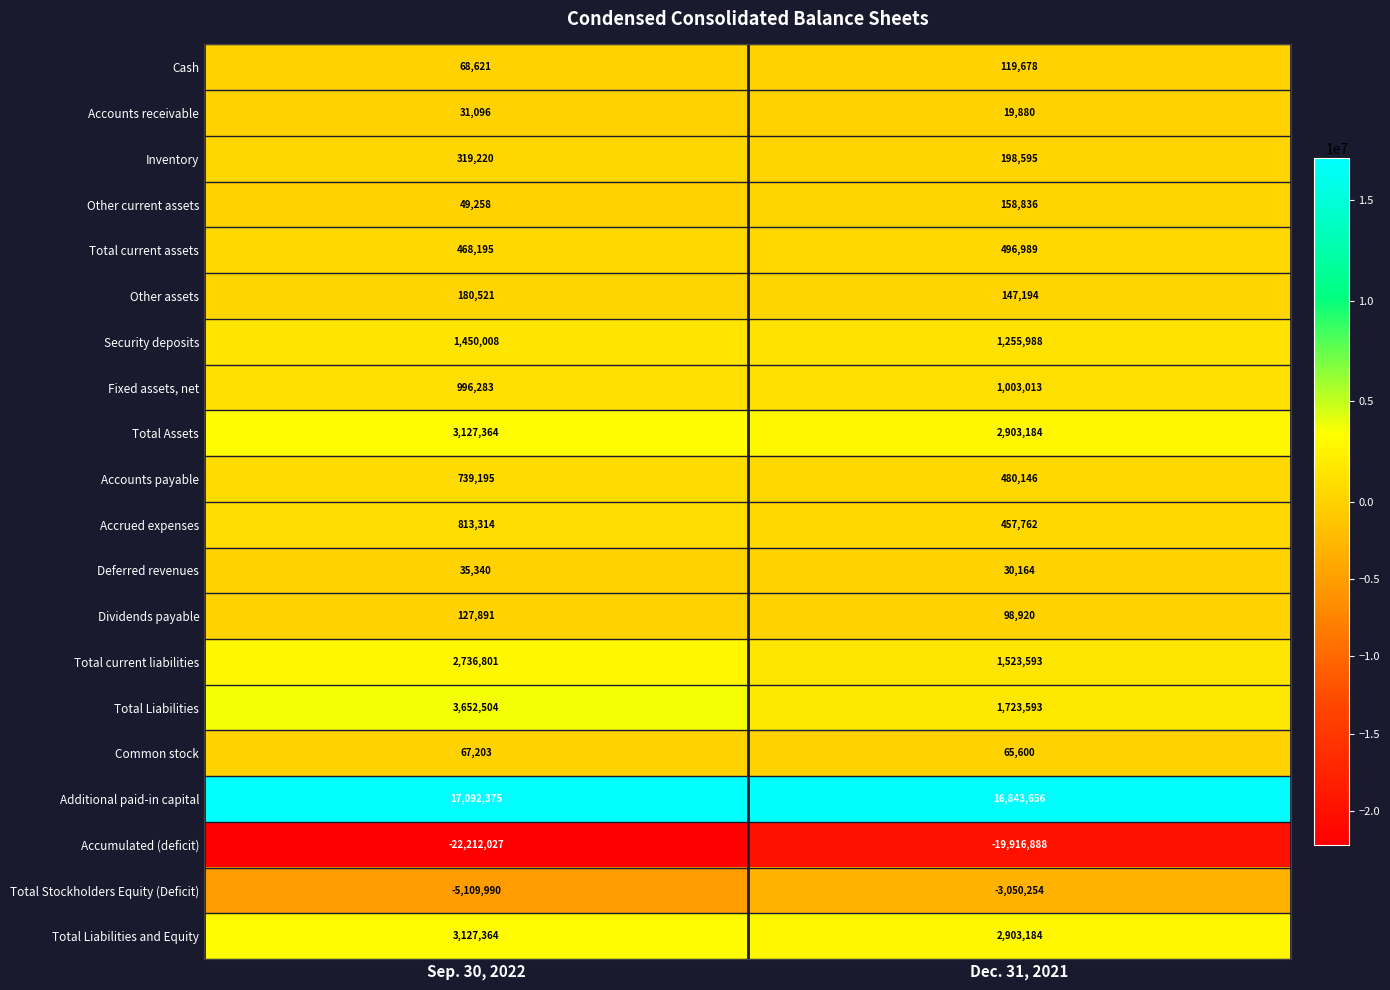

What is the difference between the maximum and minimum values in the Other assets series?

33327